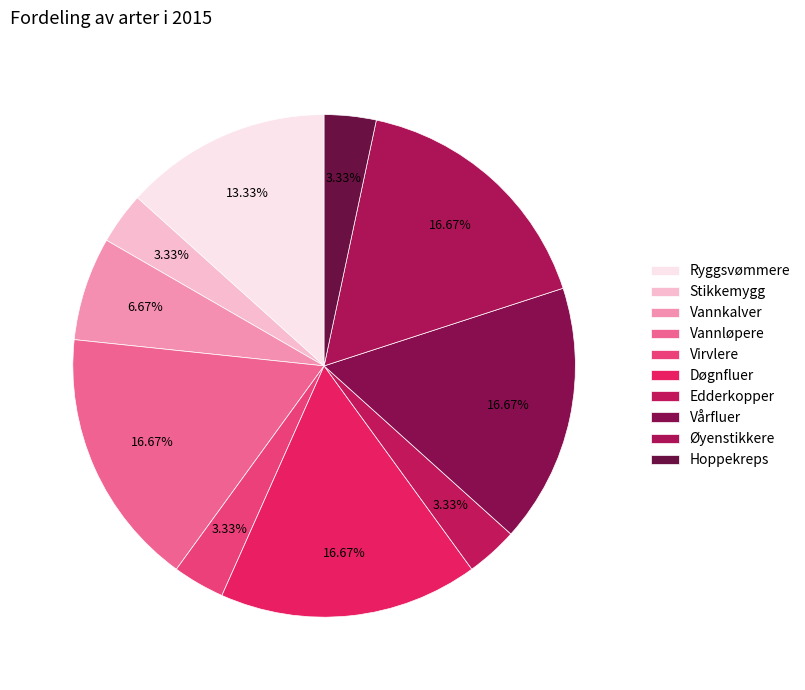

What is the change in value from Døgnfluer to Hoppekreps?

-4